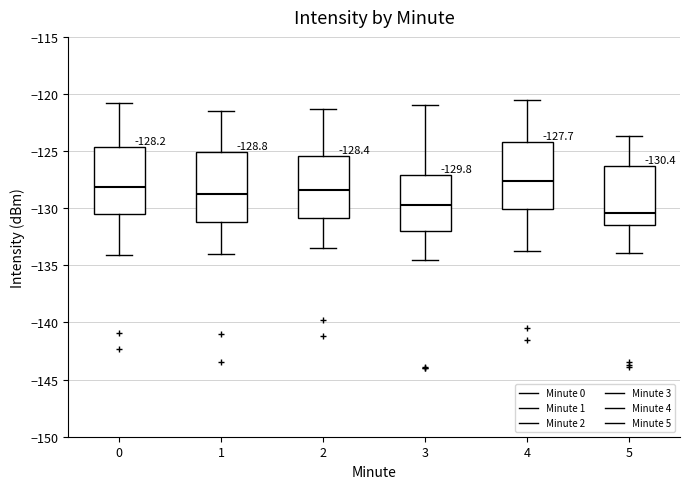

Which box's median line is the highest?

4